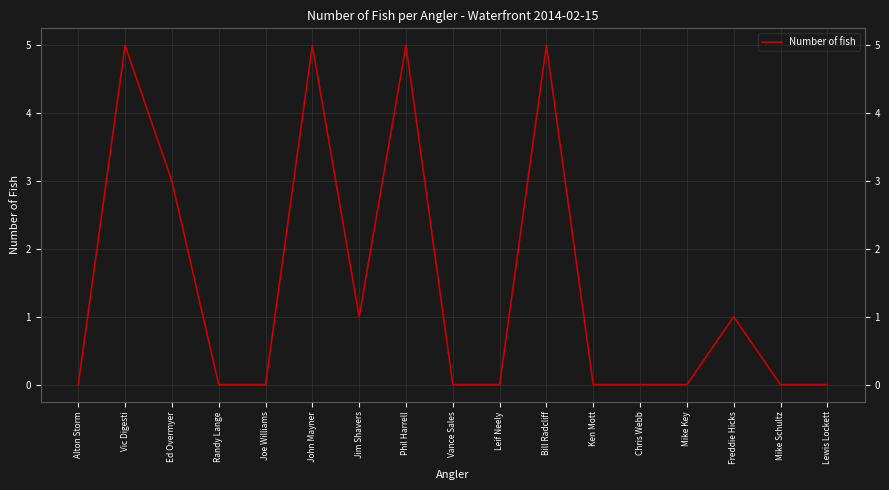

What is the sum of all values?

25